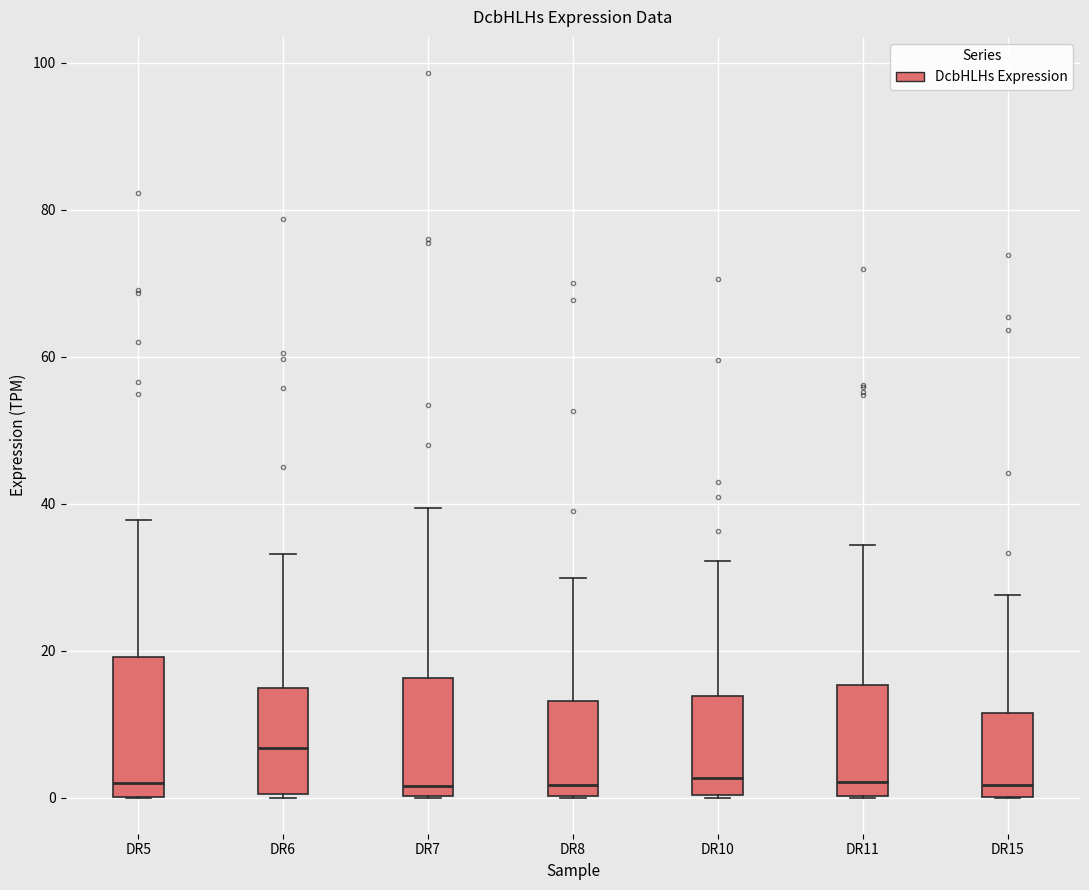

Comparing the boxes themselves (not the whiskers), which one is the tallest?

DR5